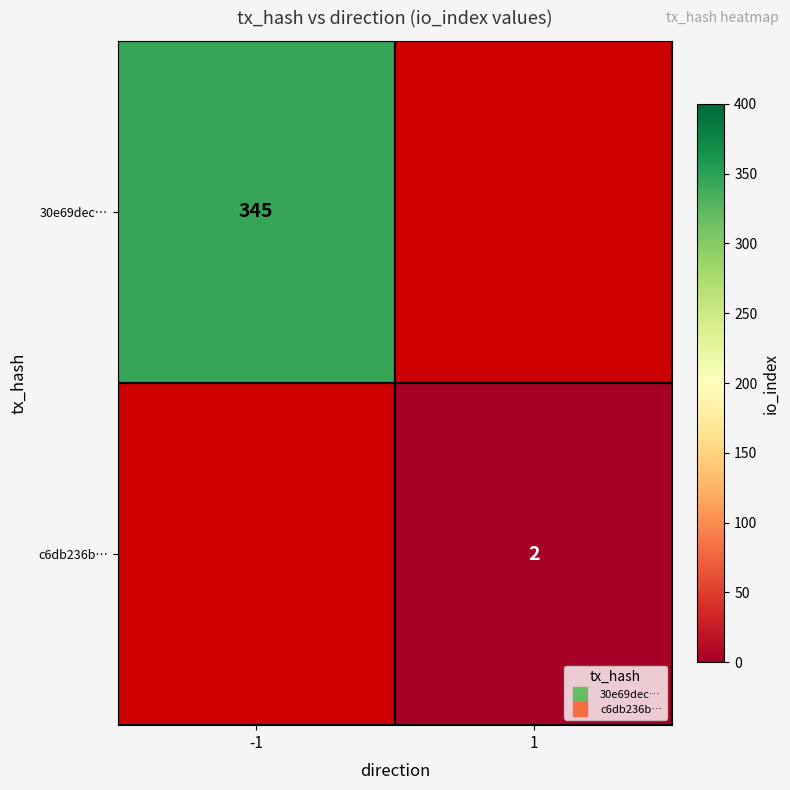

The 30e69dec… series shows 207.0 at -1. True or false?

False